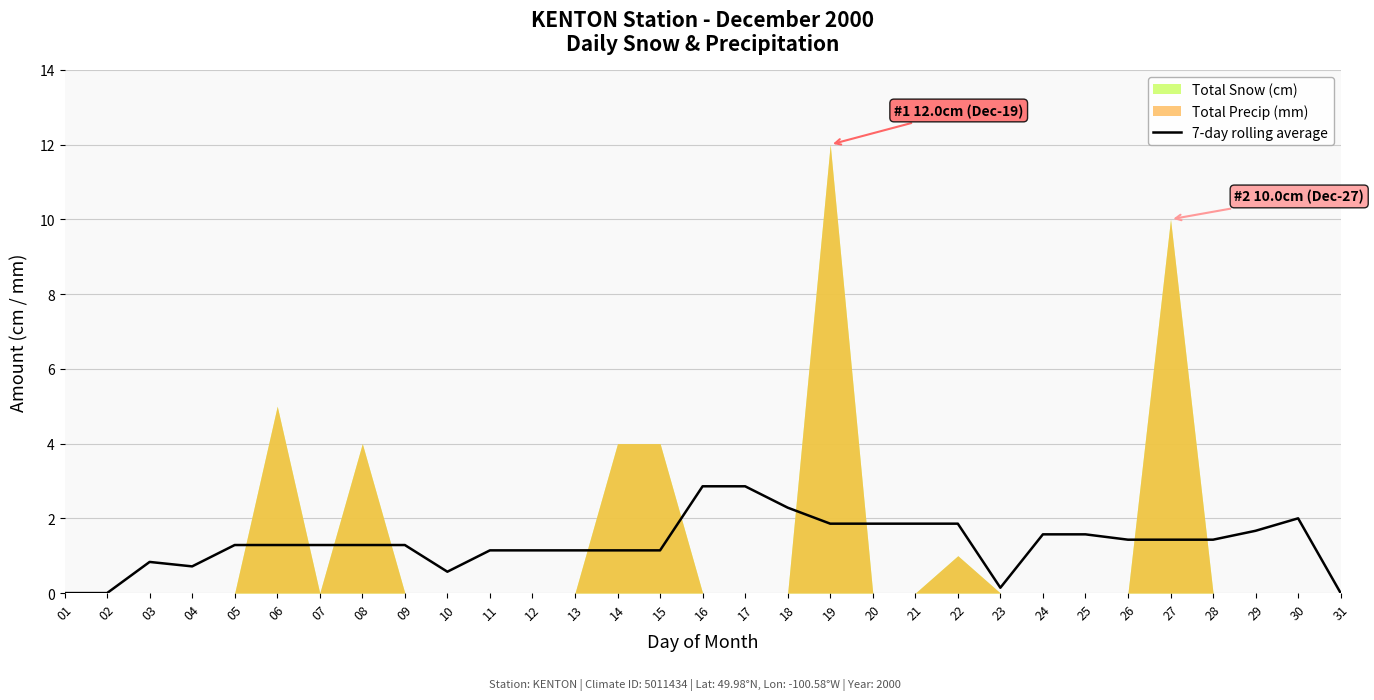

Which label corresponds to the smallest value in the chart?

01